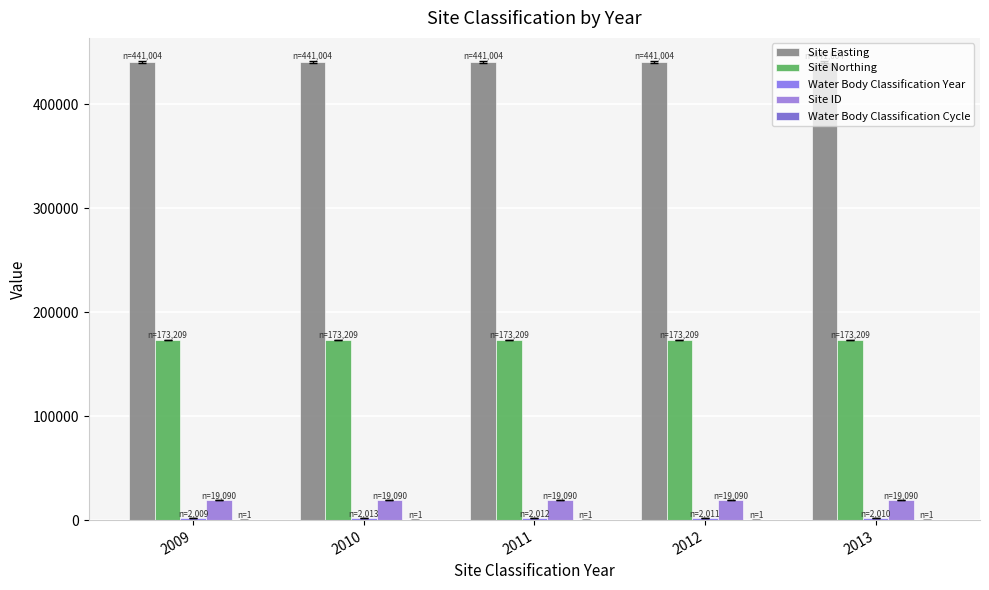

Are the bars horizontal?

No